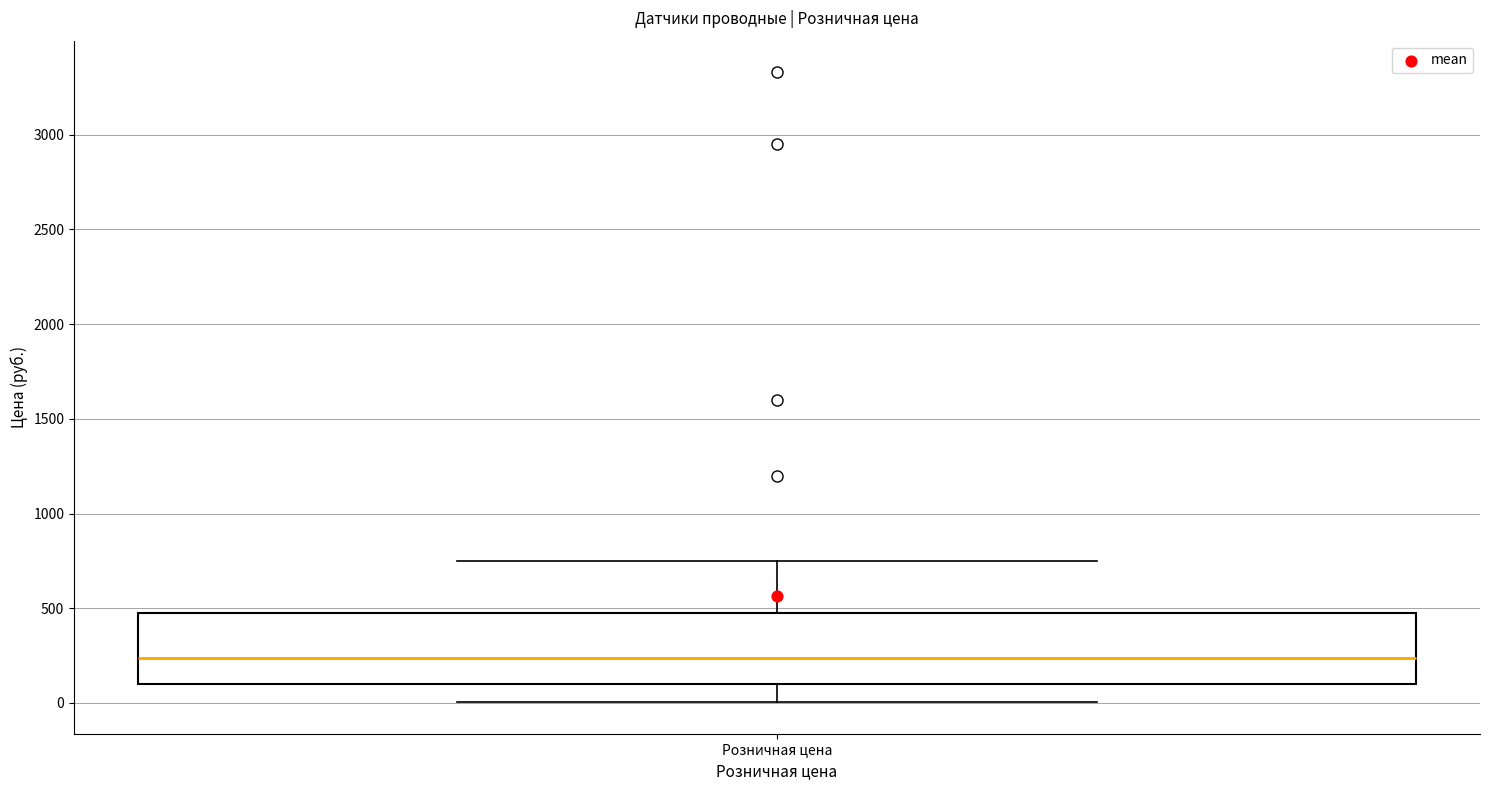

Read this box plot against the y-axis: the position of the median line, the range covered by the box, and the ends of both whiskers. The values are not printed on the chart, so give them approximately, as read against the axis.

median 250, box 100 to 500, whiskers 0 to 750